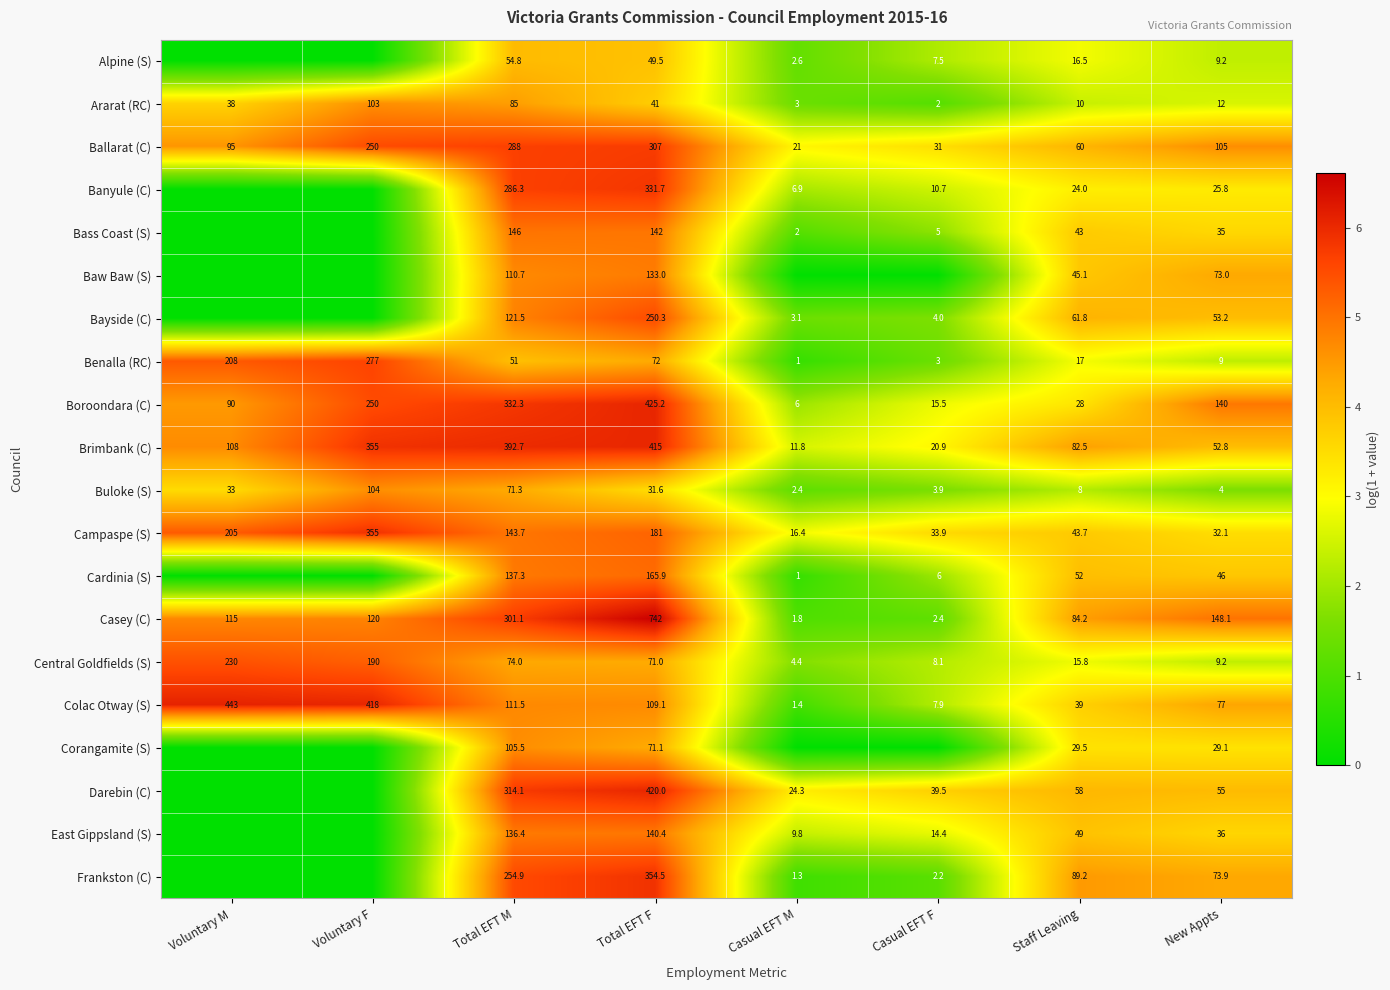

What is the total value across all series at Total EFT F?

4453.3